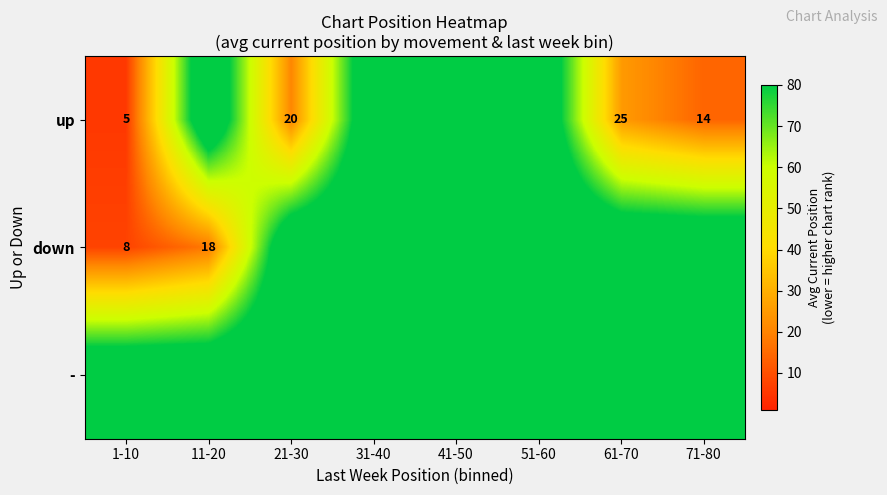

The value of - at 41-50 is 154.1. True or false?

False